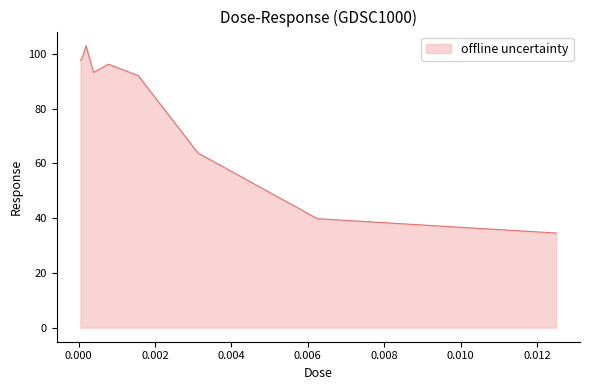

What is the greatest value displayed?

103.0